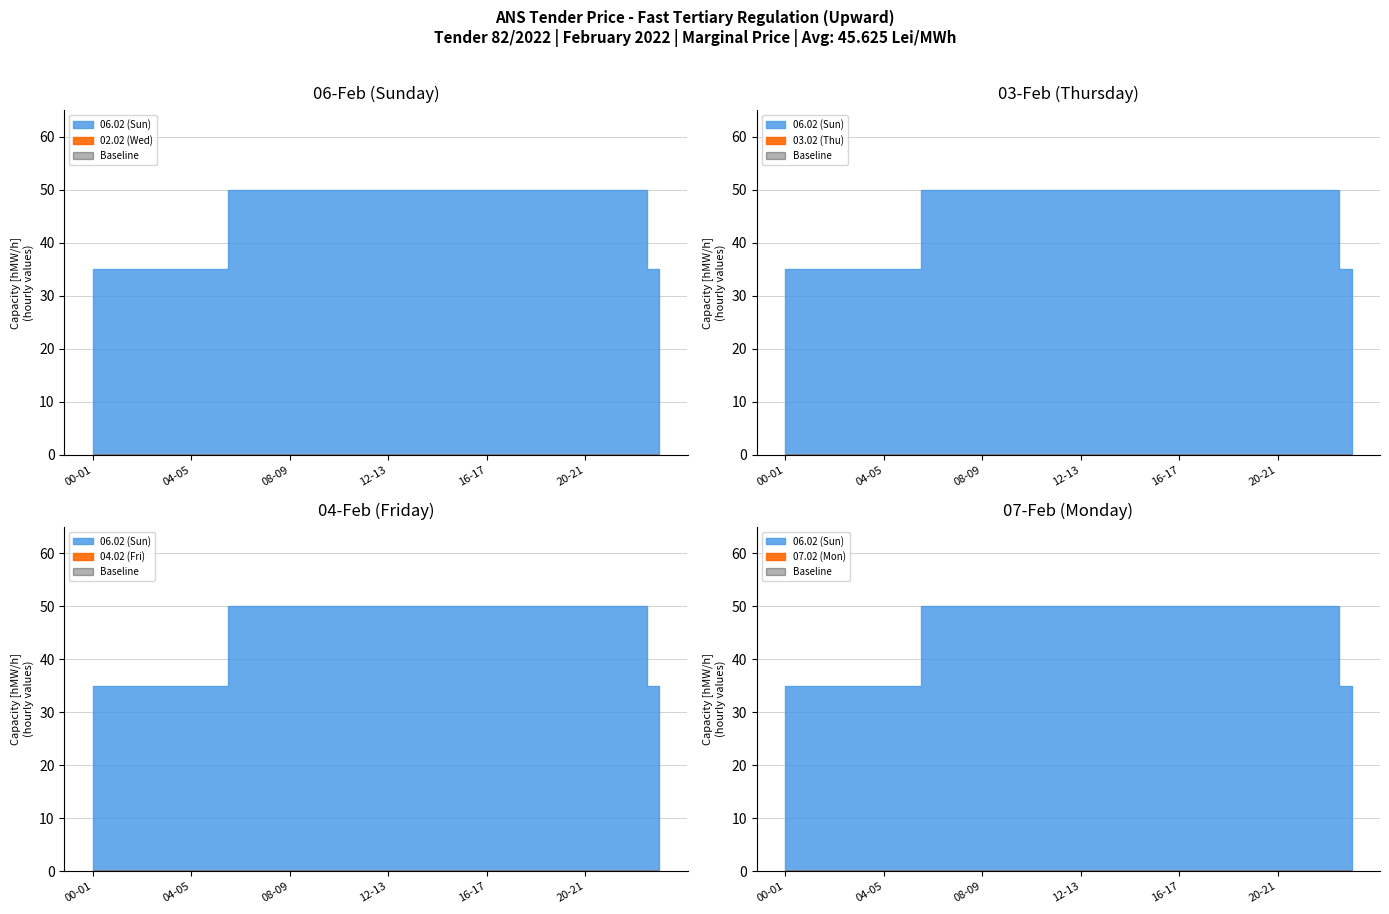

Which series has the largest total across all categories?

06.02 (Sun)